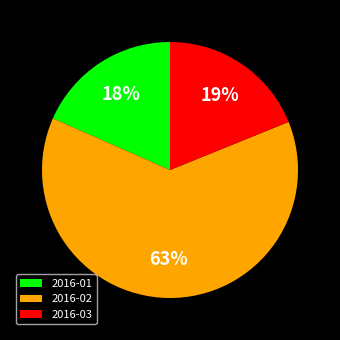

What is the largest slice in the pie chart?

2016-02